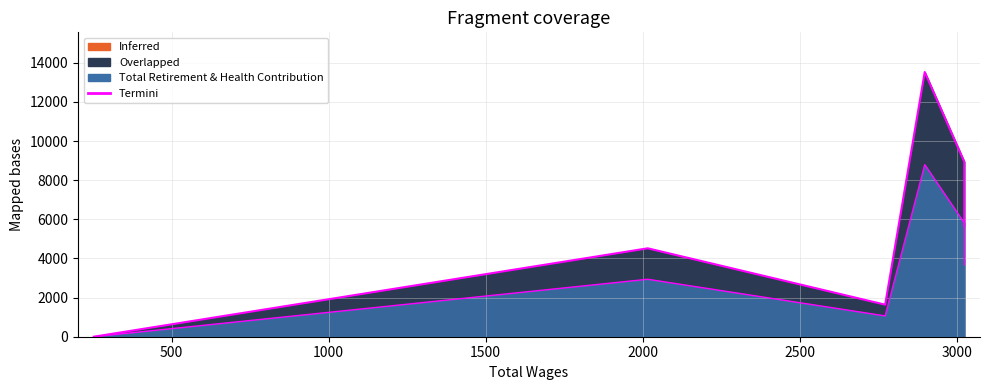

Where is the data nearest to the value 6763?

3024.0